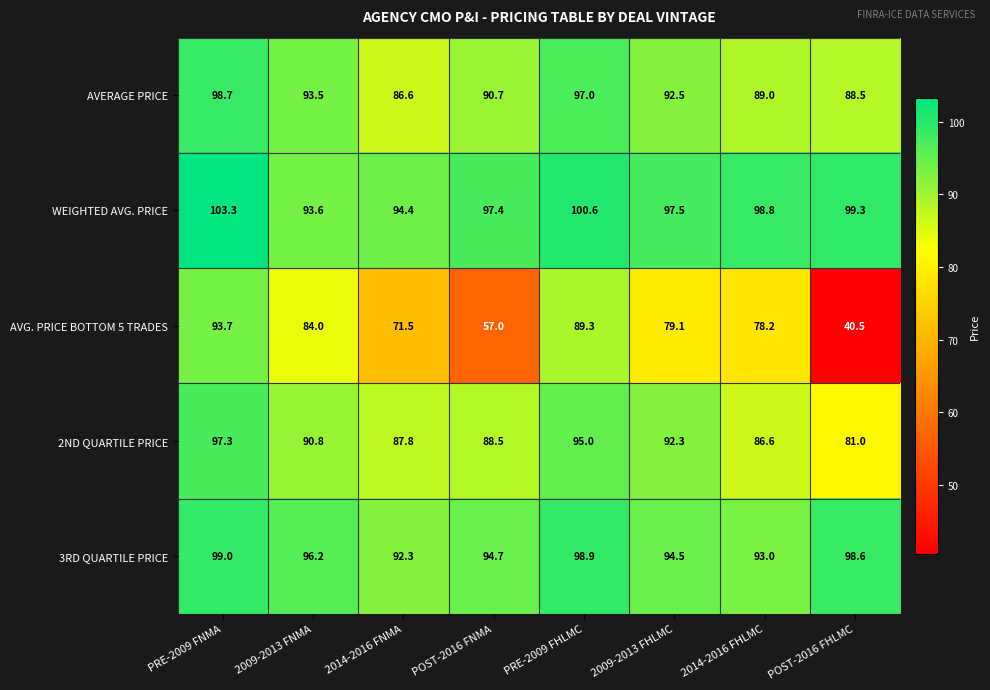

What is the sum of the AVERAGE PRICE values at POST-2016 FHLMC and 2009-2013 FNMA?

182.0